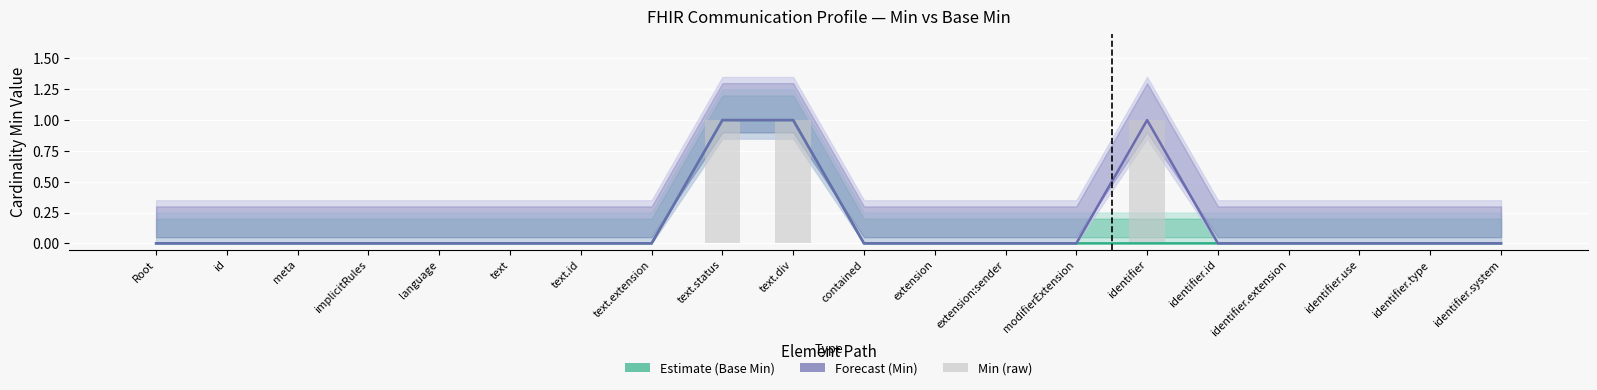

What position from the right is id?

19